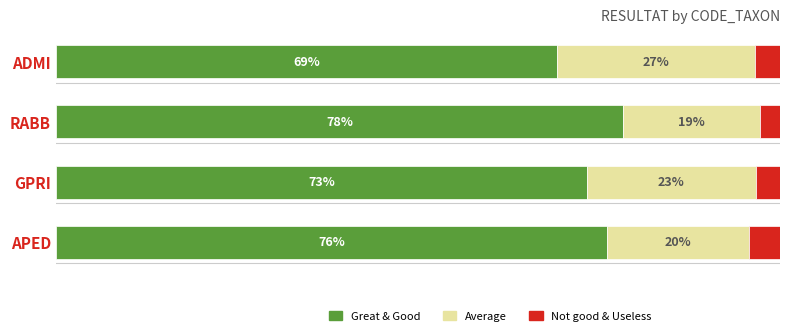

At which label is Great & Good closest to 73?

GPRI